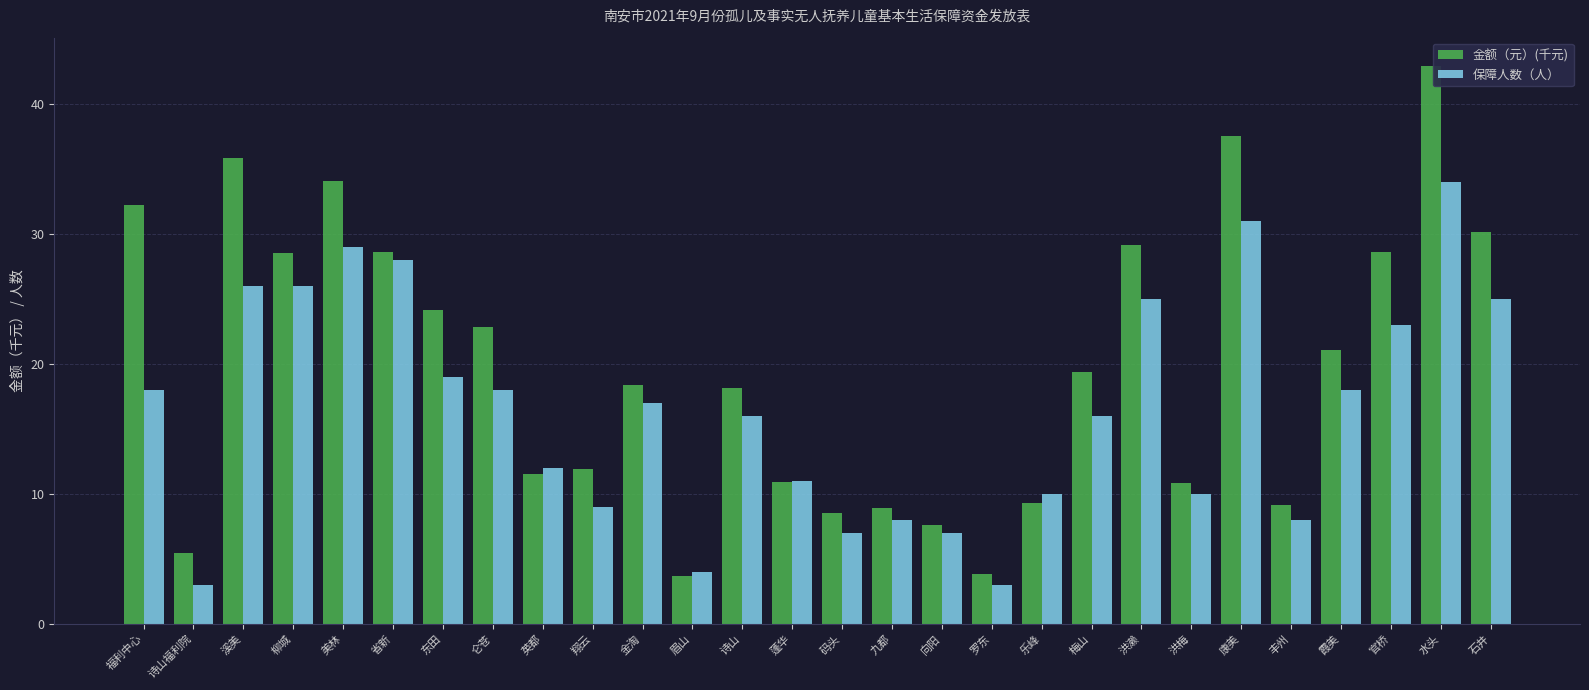

What is the lowest value of the 保障人数（人） series?

3.0